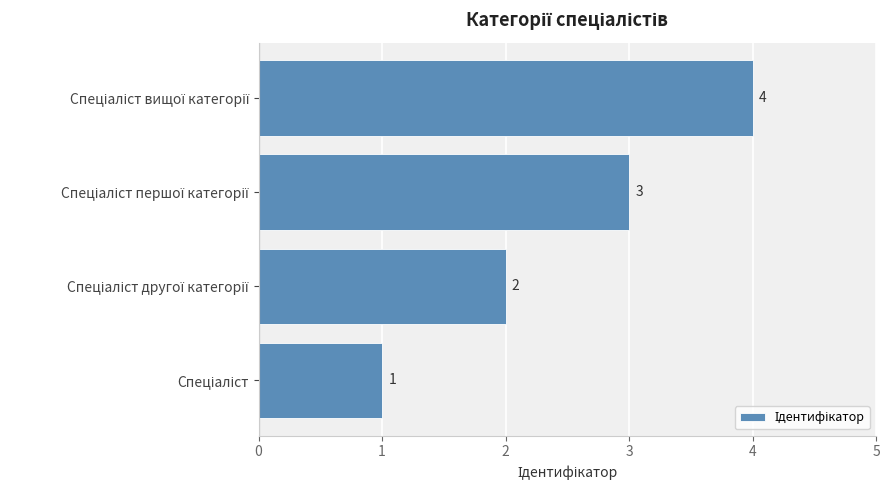

How many values are between 2 and 4?

3